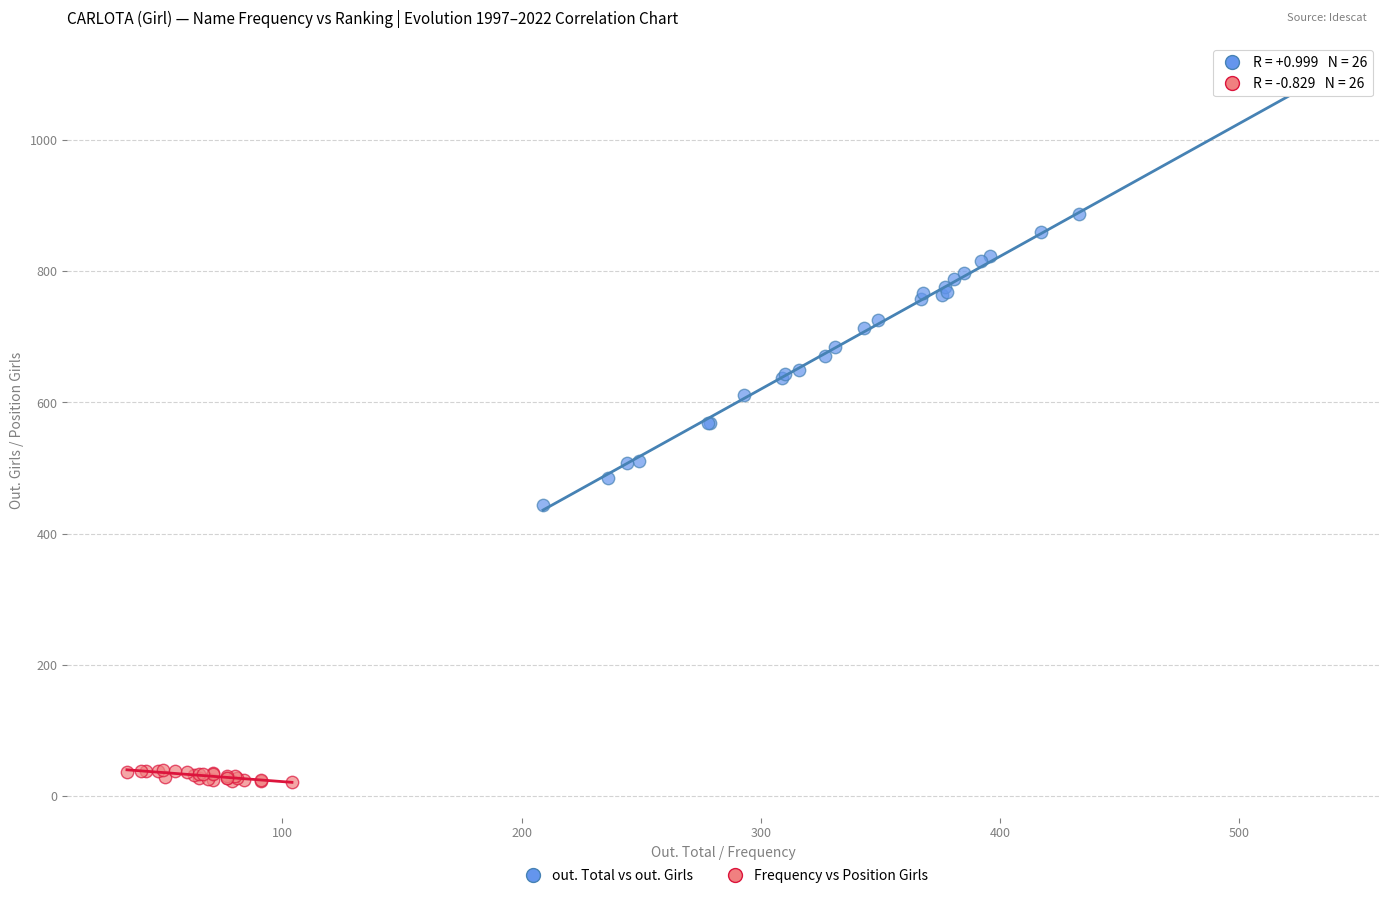

Which series contains the highest Y value?

out. Total vs out. Girls